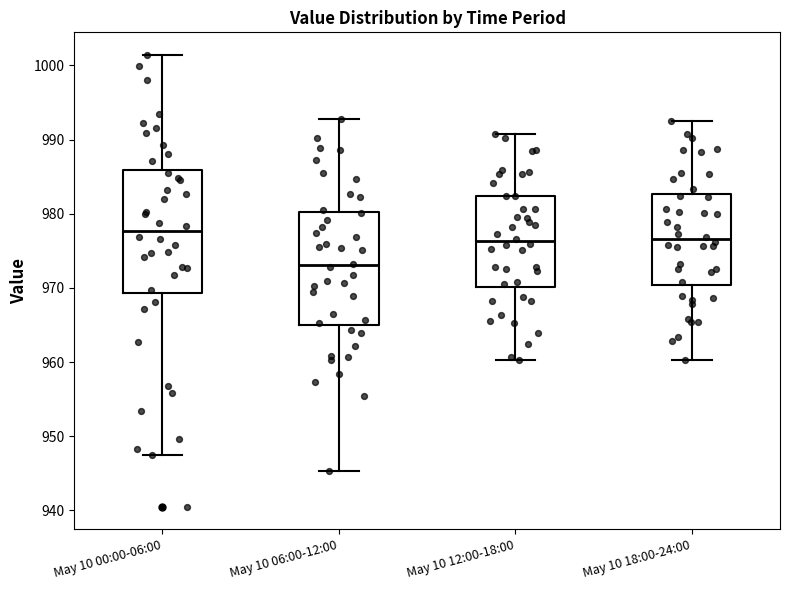

Reading left to right, read every box against the y-axis: the position of its median line, the range the box covers, and the ends of its whiskers. The values are not printed on the chart, so give them approximately, as read against the axis.

May 10 00:00-06:00: median 978, box 969 to 986, whiskers 947 to 1001
May 10 06:00-12:00: median 973, box 965 to 980, whiskers 945 to 993
May 10 12:00-18:00: median 976, box 970 to 982, whiskers 960 to 991
May 10 18:00-24:00: median 977, box 970 to 983, whiskers 960 to 992